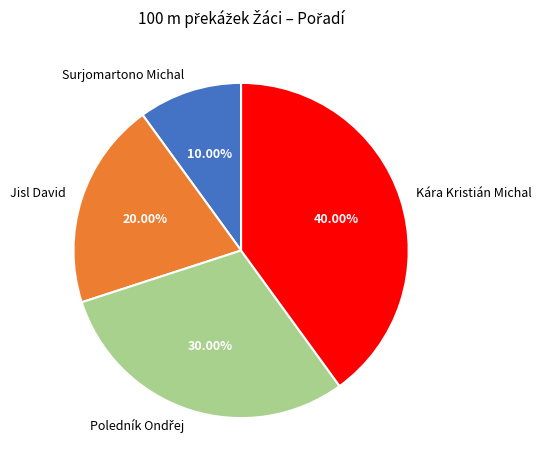

Count the number of slices in the pie.

4